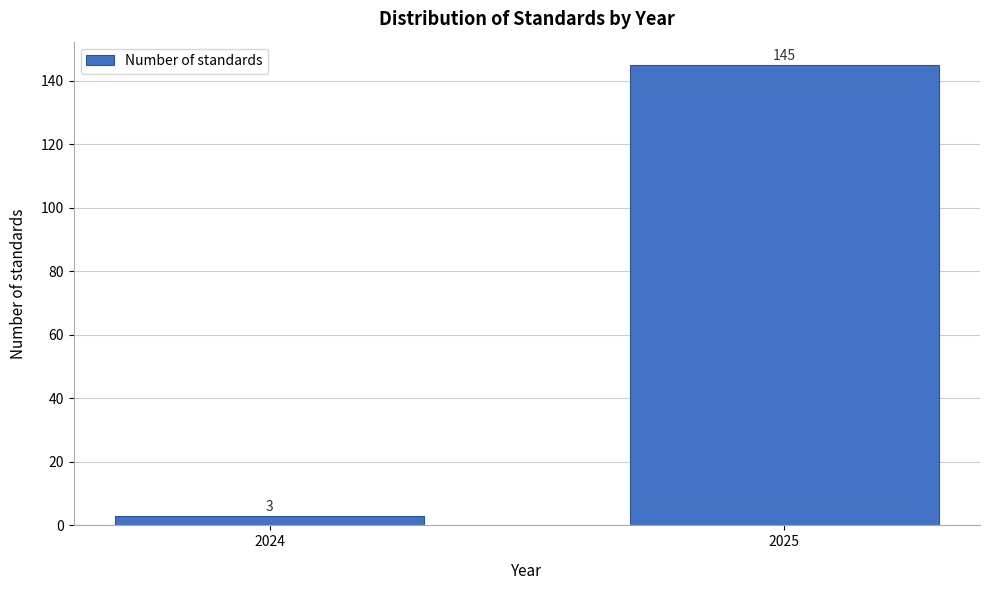

Reading right to left, extract all data points from this chart.

2025=145	2024=3